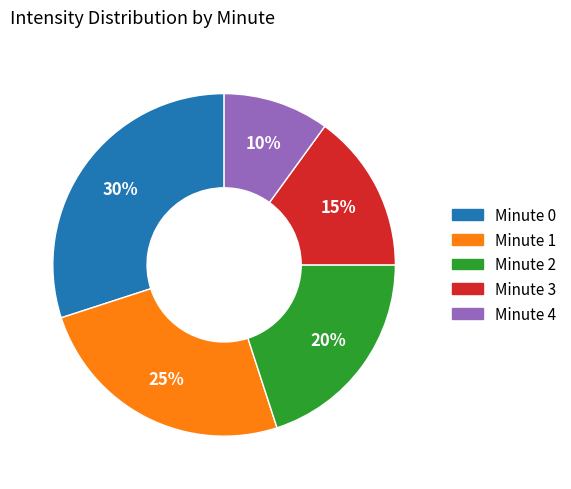

To the nearest percent, what is the average slice percentage?

20%